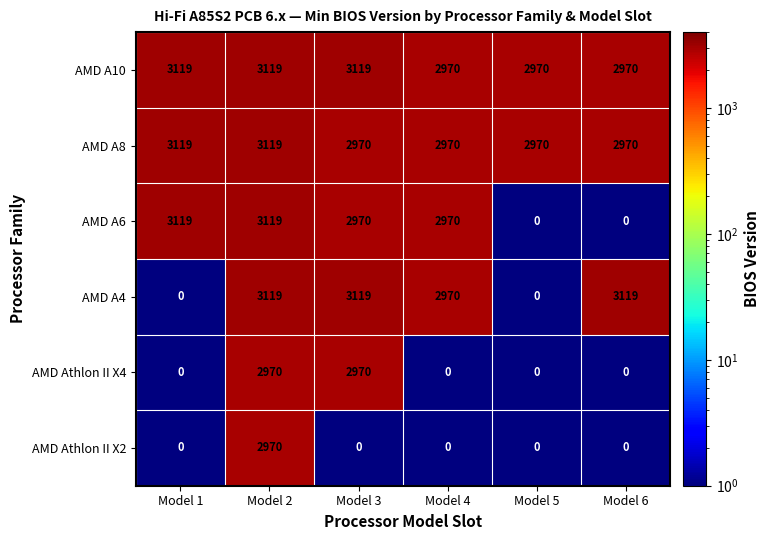

What is the sum of the AMD A4 values at Model 5 and Model 2?

3119